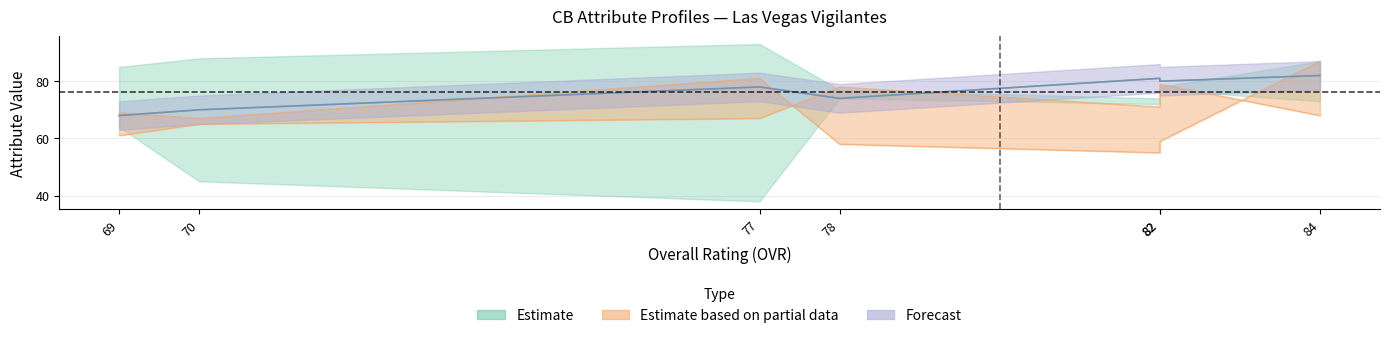

What is the sum of all strength values?

476